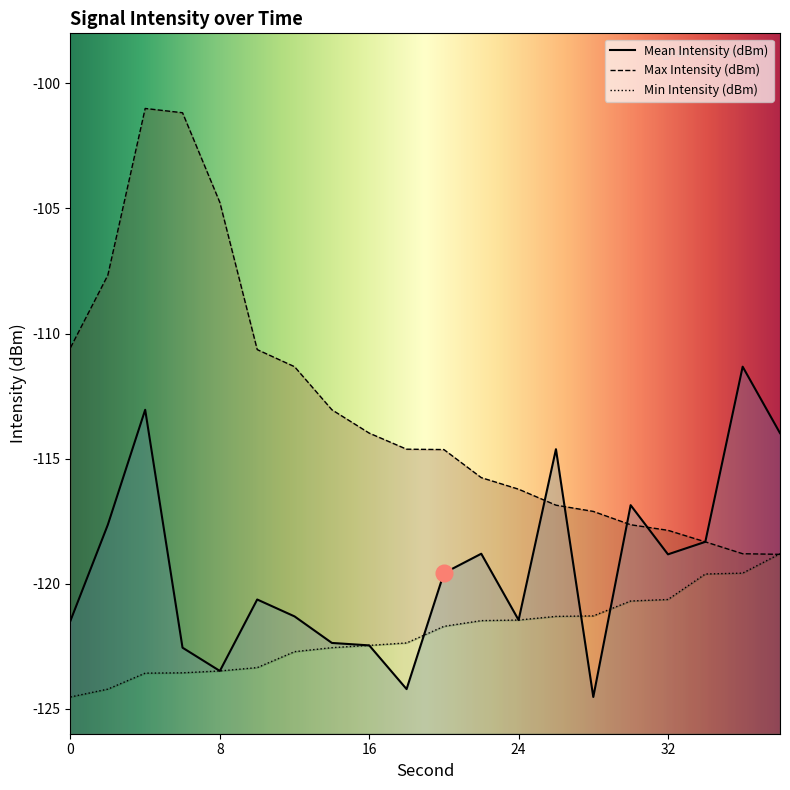

True or false: Mean Intensity (dBm) and Min Intensity (dBm) cross at least once.

True